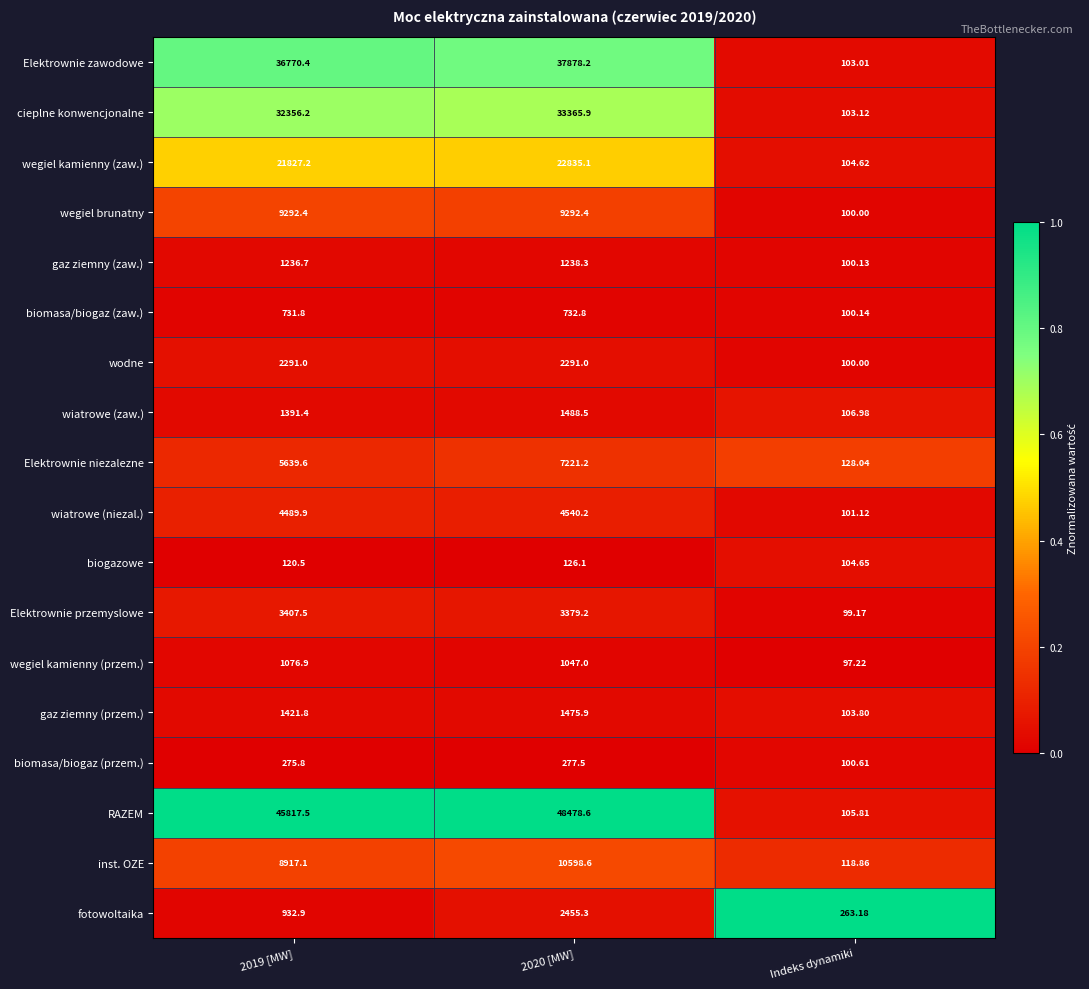

List the series in order of their peak value, highest first.

RAZEM, Elektrownie zawodowe, cieplne konwencjonalne, wegiel kamienny (zaw.), inst. OZE, wegiel brunatny, Elektrownie niezalezne, wiatrowe (niezal.), Elektrownie przemyslowe, fotowoltaika, wodne, wiatrowe (zaw.), gaz ziemny (przem.), gaz ziemny (zaw.), wegiel kamienny (przem.), biomasa/biogaz (zaw.), biomasa/biogaz (przem.), biogazowe